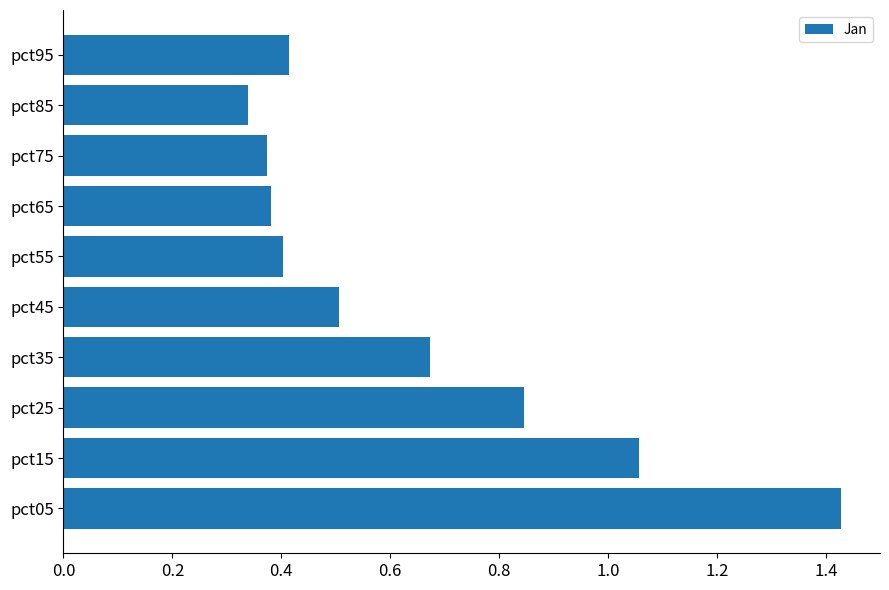

What is the average value?

0.6